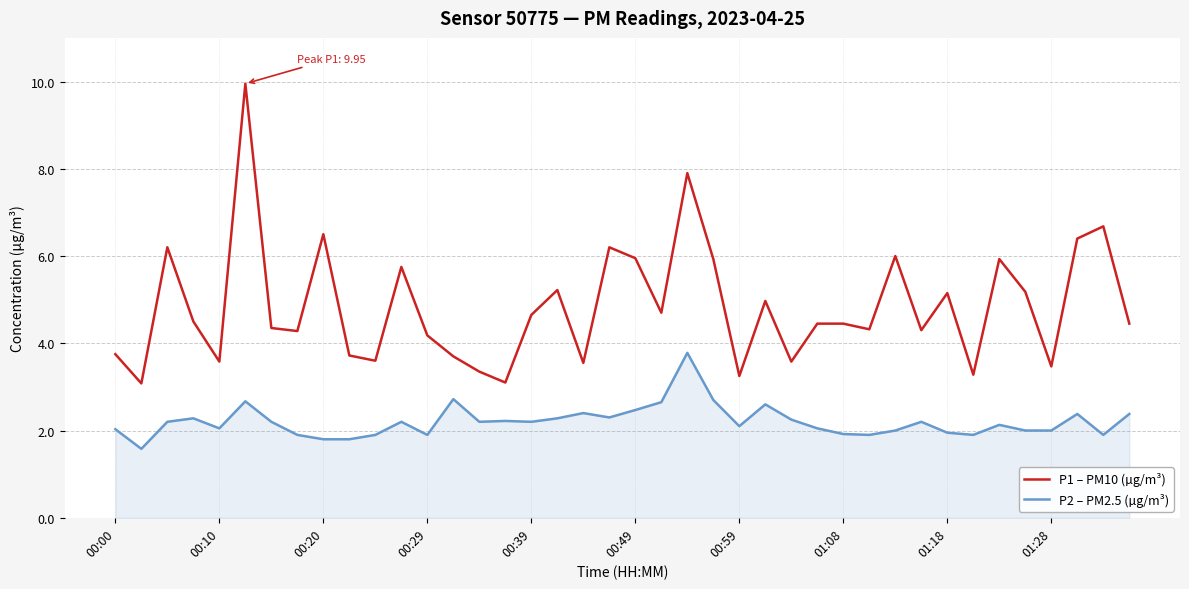

Which series has the largest total across all categories?

P1 – PM10 (µg/m³)